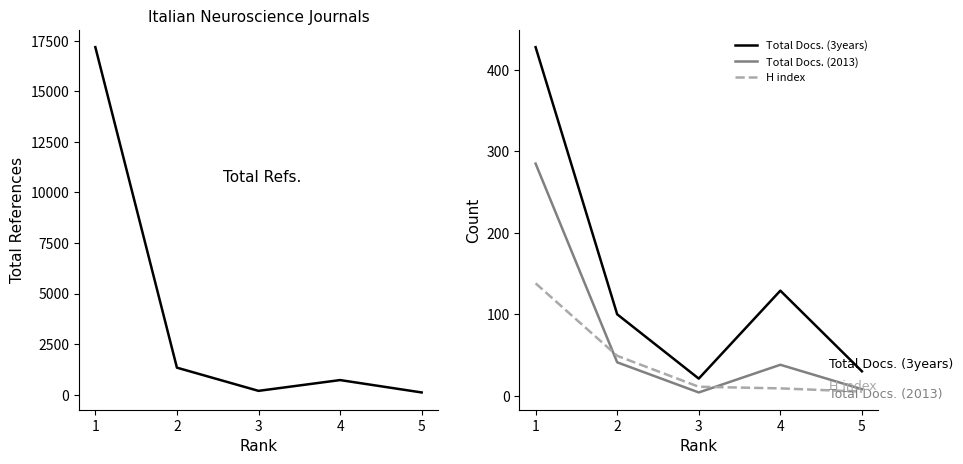

True or false: Total Docs. (3years) and Total Docs. (2013) intersect in this chart.

False